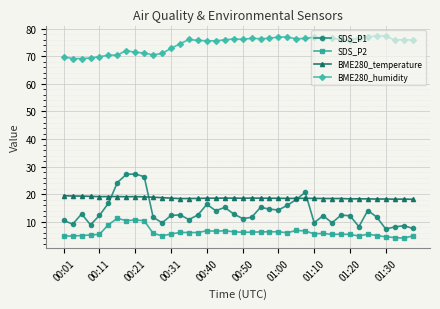

At how many categories does at least one series exceed 56?

40